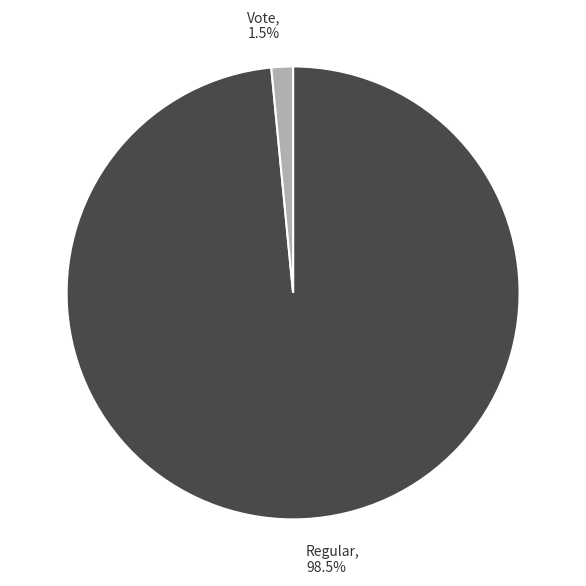

The Vote slice represents 11% of the pie. True or false?

False